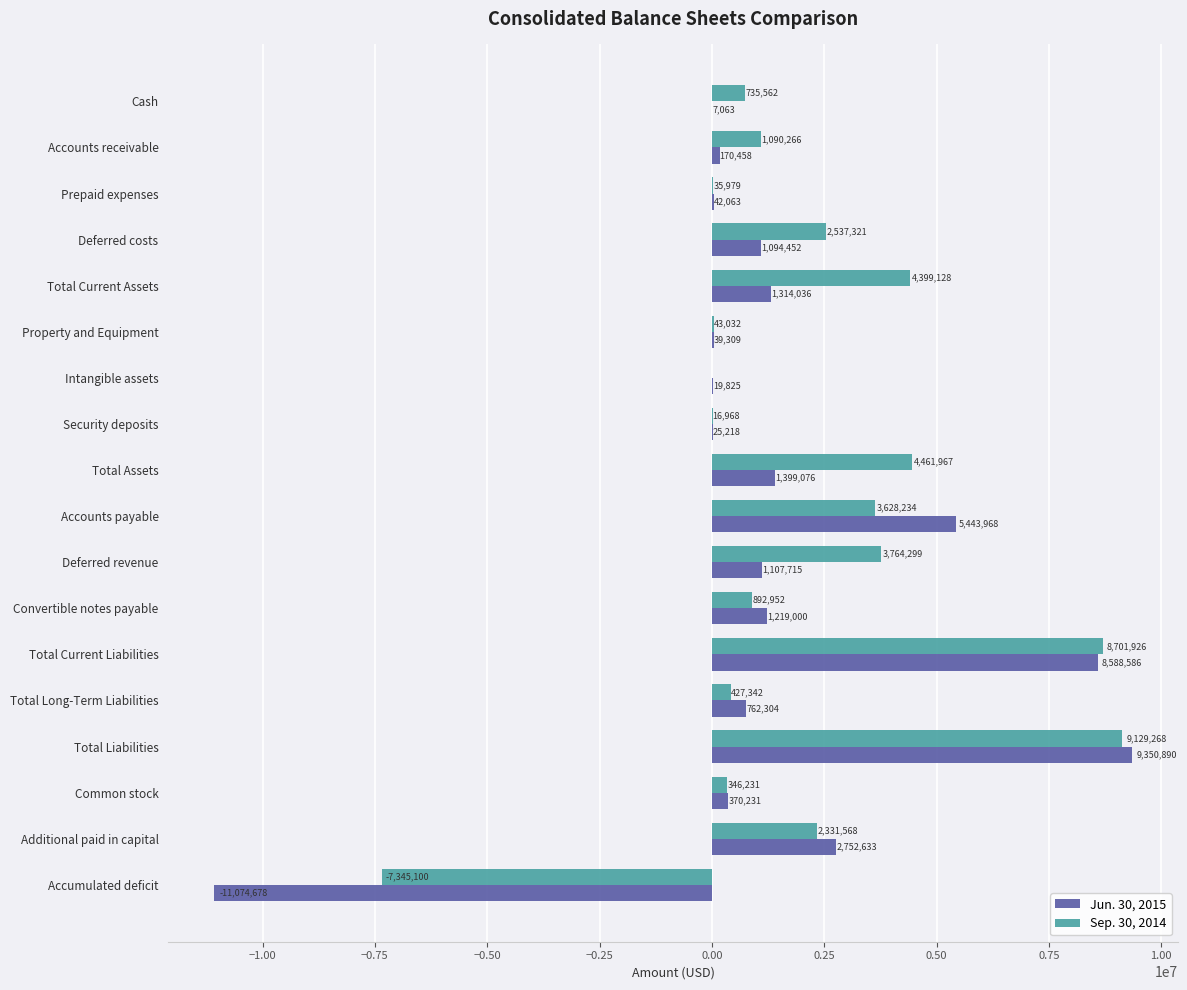

At which category is the sum across all series the highest?

Total Liabilities